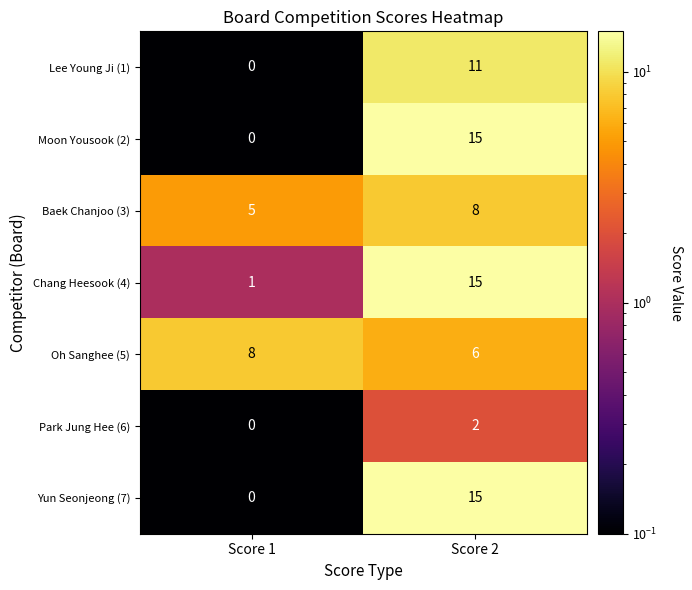

The value of Yun Seonjeong (7) at Score 1 is 0. True or false?

True